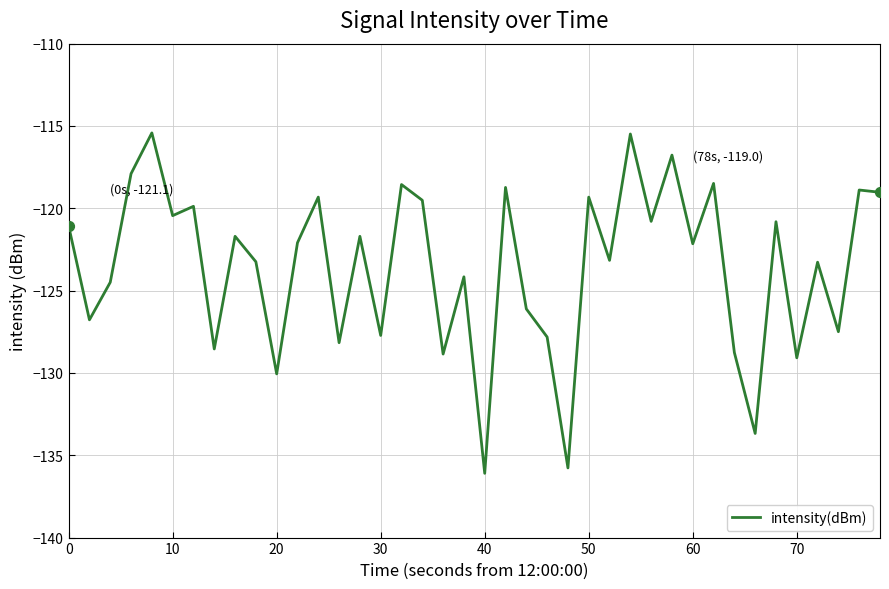

What is the maximum value shown in the chart?

-115.4